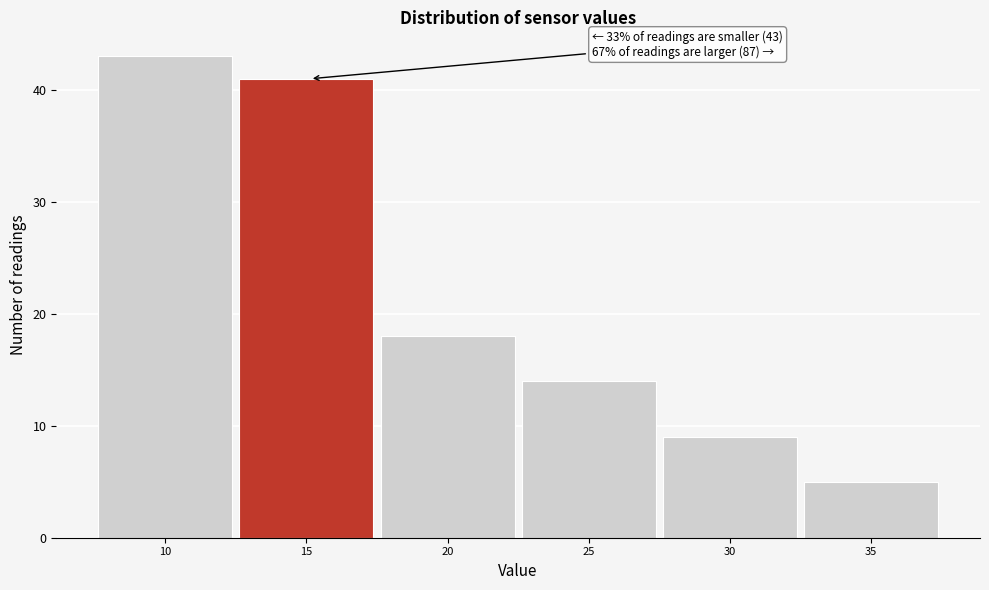

Reading left to right, extract all data points from this chart.

10=43	15=41	20=18	25=14	30=9	35=5